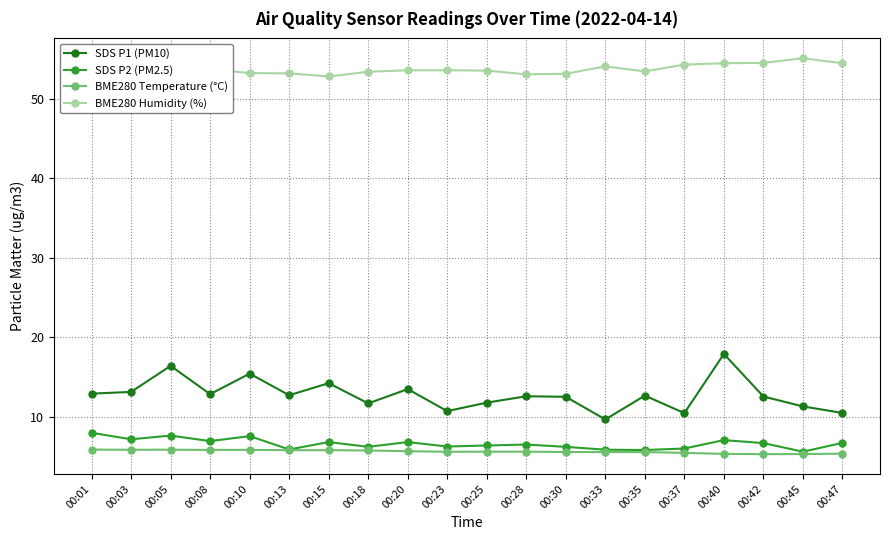

What is the average value of the BME280 Temperature (°C) series?

5.6